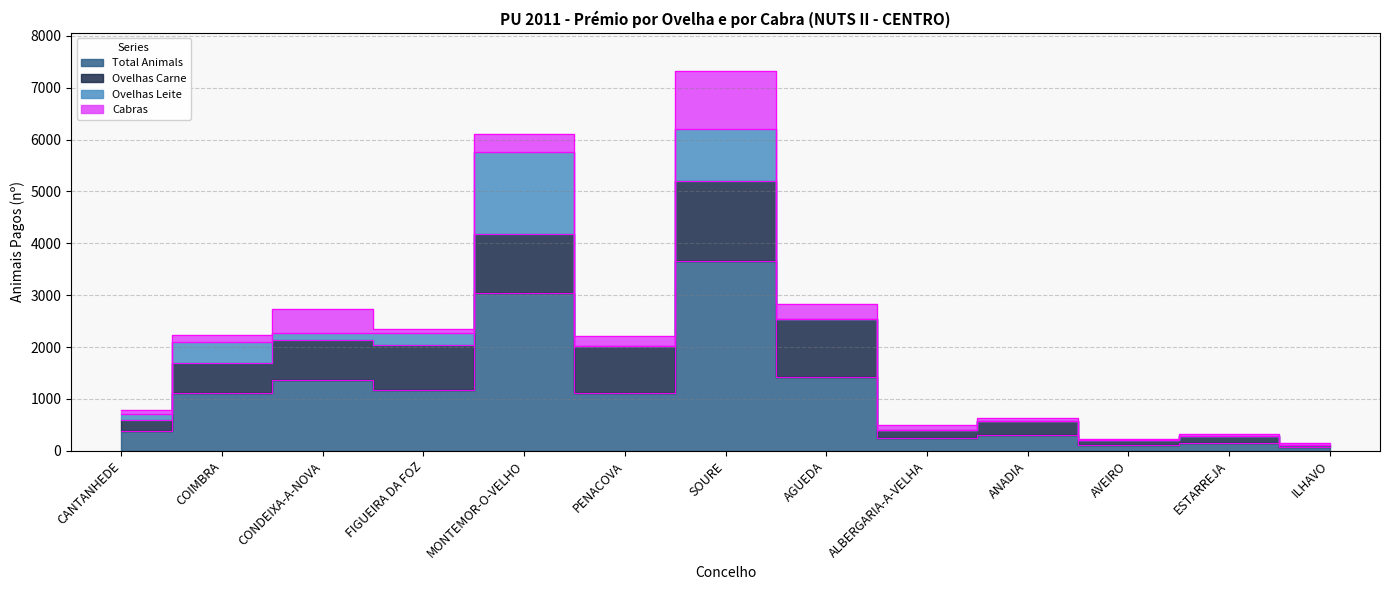

The value of Ovelhas Leite at PENACOVA is 0. True or false?

True